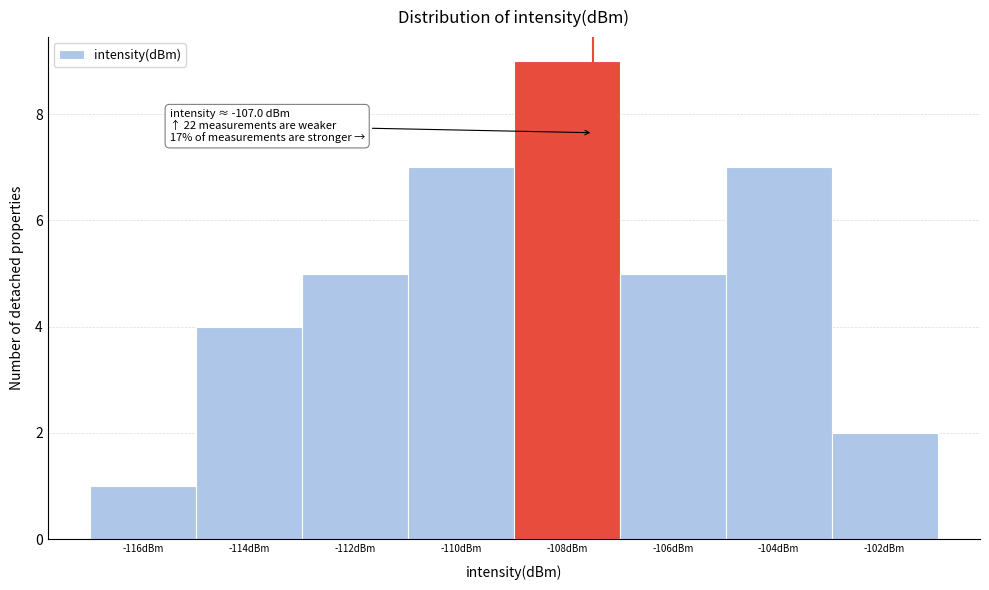

Reading left to right, transcribe all the data shown in this chart.

-116dBm=1	-114dBm=4	-112dBm=5	-110dBm=7	-108dBm=9	-106dBm=5	-104dBm=7	-102dBm=2